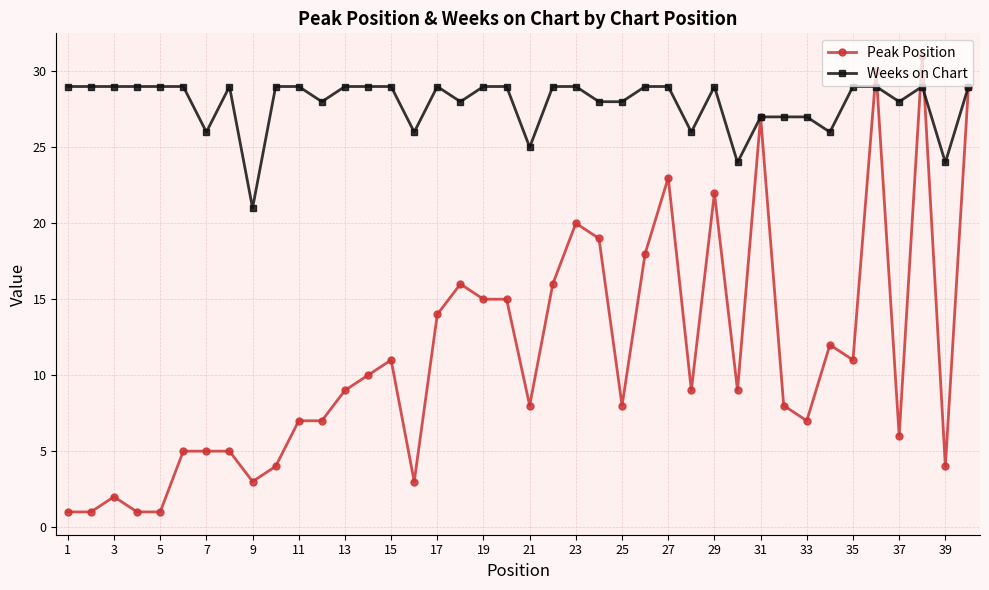

What is the minimum value shown in the chart?

1